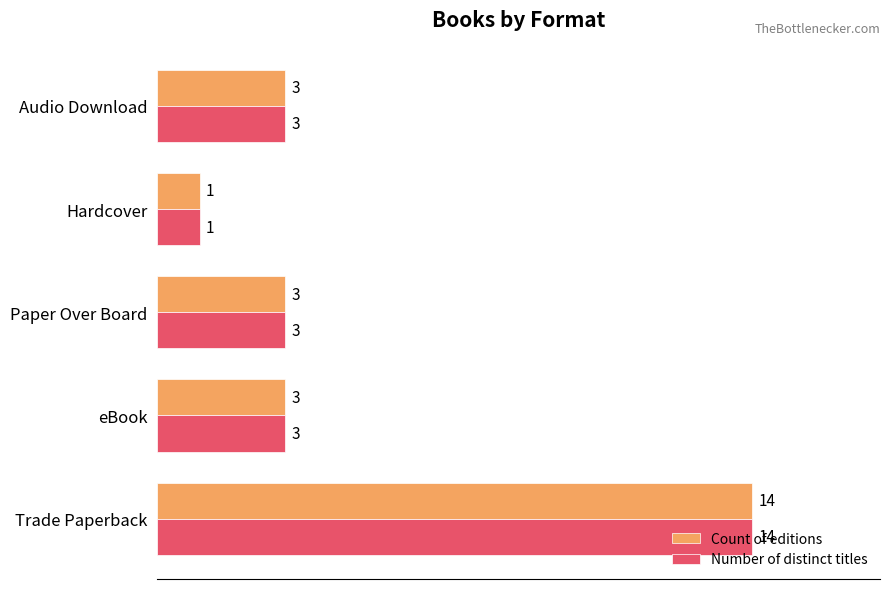

What is the sum of all Count of editions values?

24